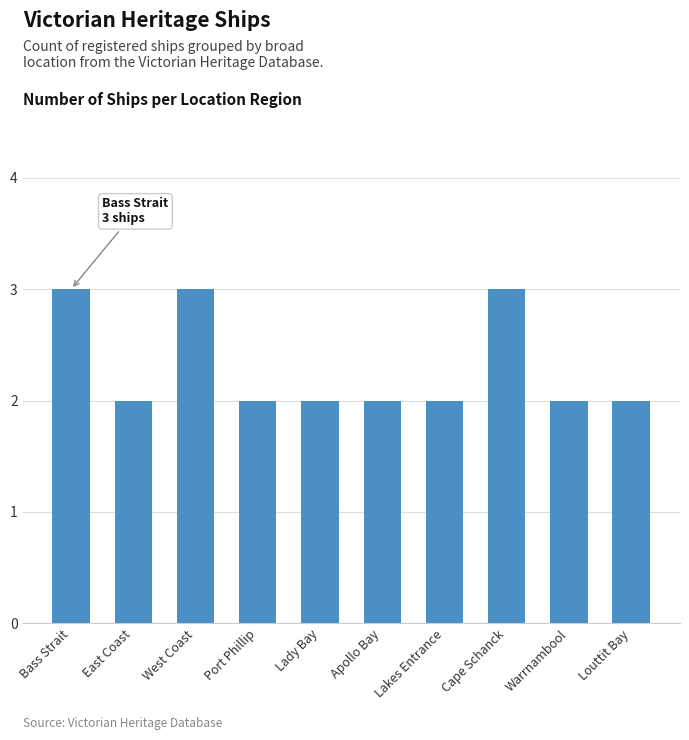

Reading right to left, list all the values displayed in this chart.

Louttit Bay=2	Warrnambool=2	Cape Schanck=3	Lakes Entrance=2	Apollo Bay=2	Lady Bay=2	Port Phillip=2	West Coast=3	East Coast=2	Bass Strait=3